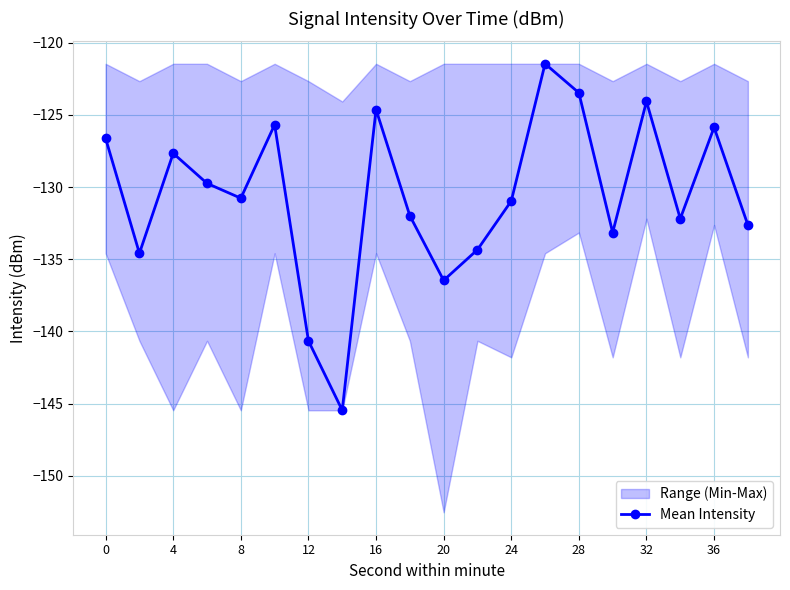

What is the value of the 15th point from the left?

-123.5